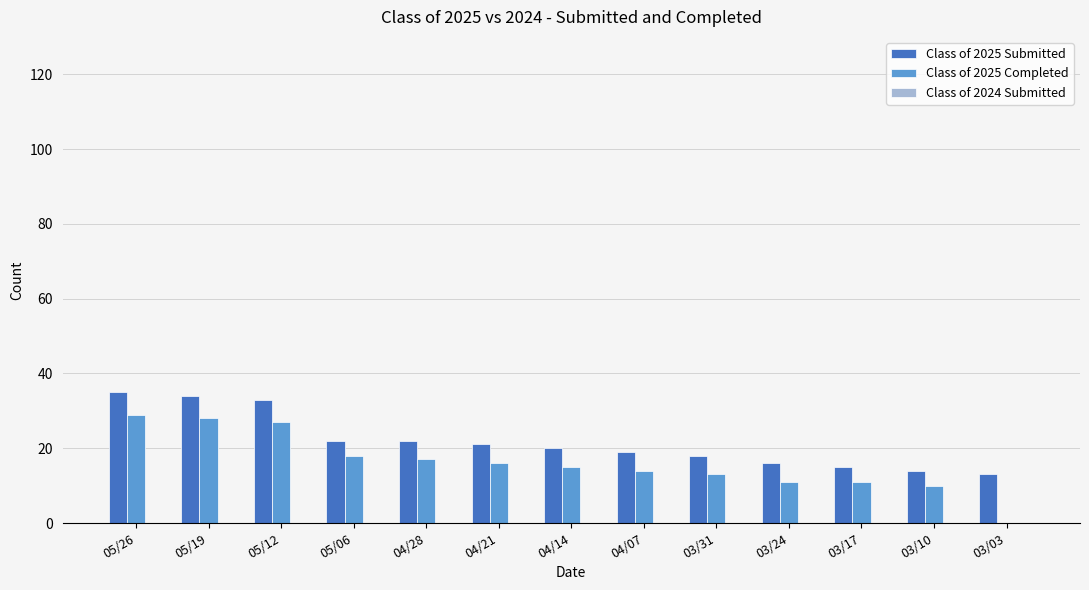

The Class of 2025 Submitted series shows 33 at 05/12. True or false?

True